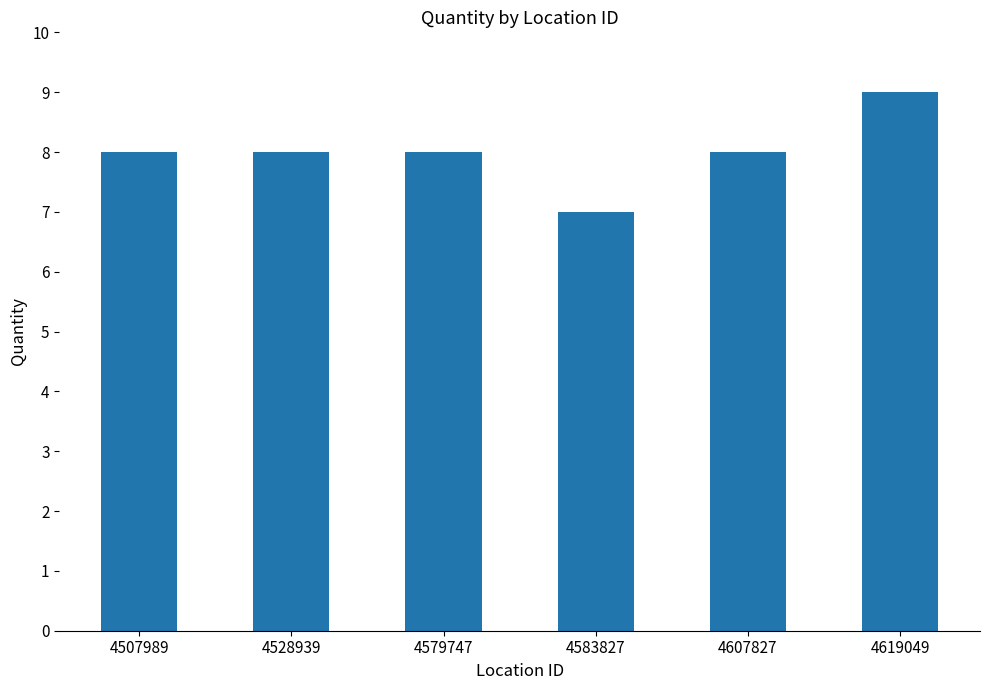

Read the value at 4528939.

8